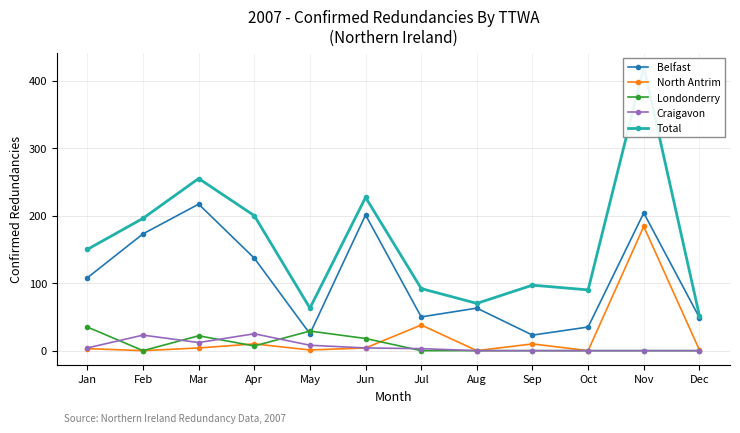

What is the difference between the Craigavon values at Feb and Oct?

23